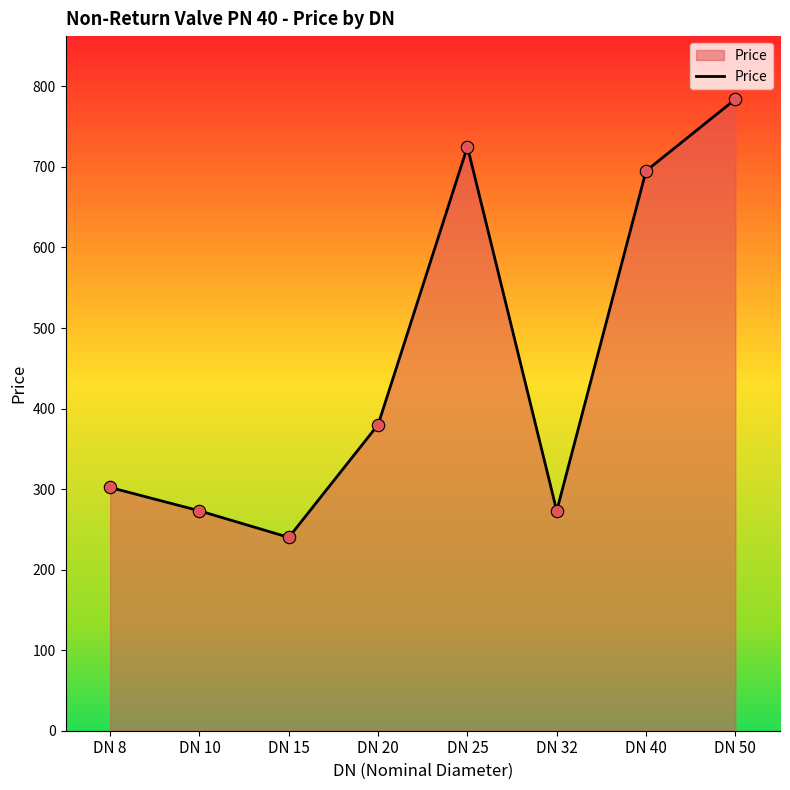

What is the change in value from DN 8 to DN 15?

-62